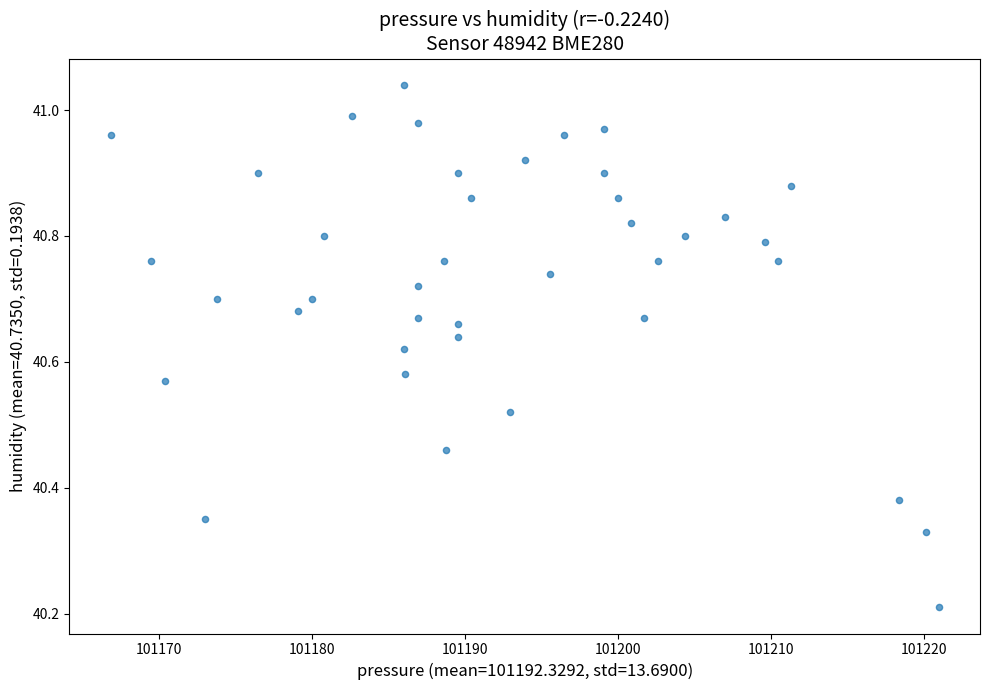

What is the range of Y values (max minus min)?

0.8